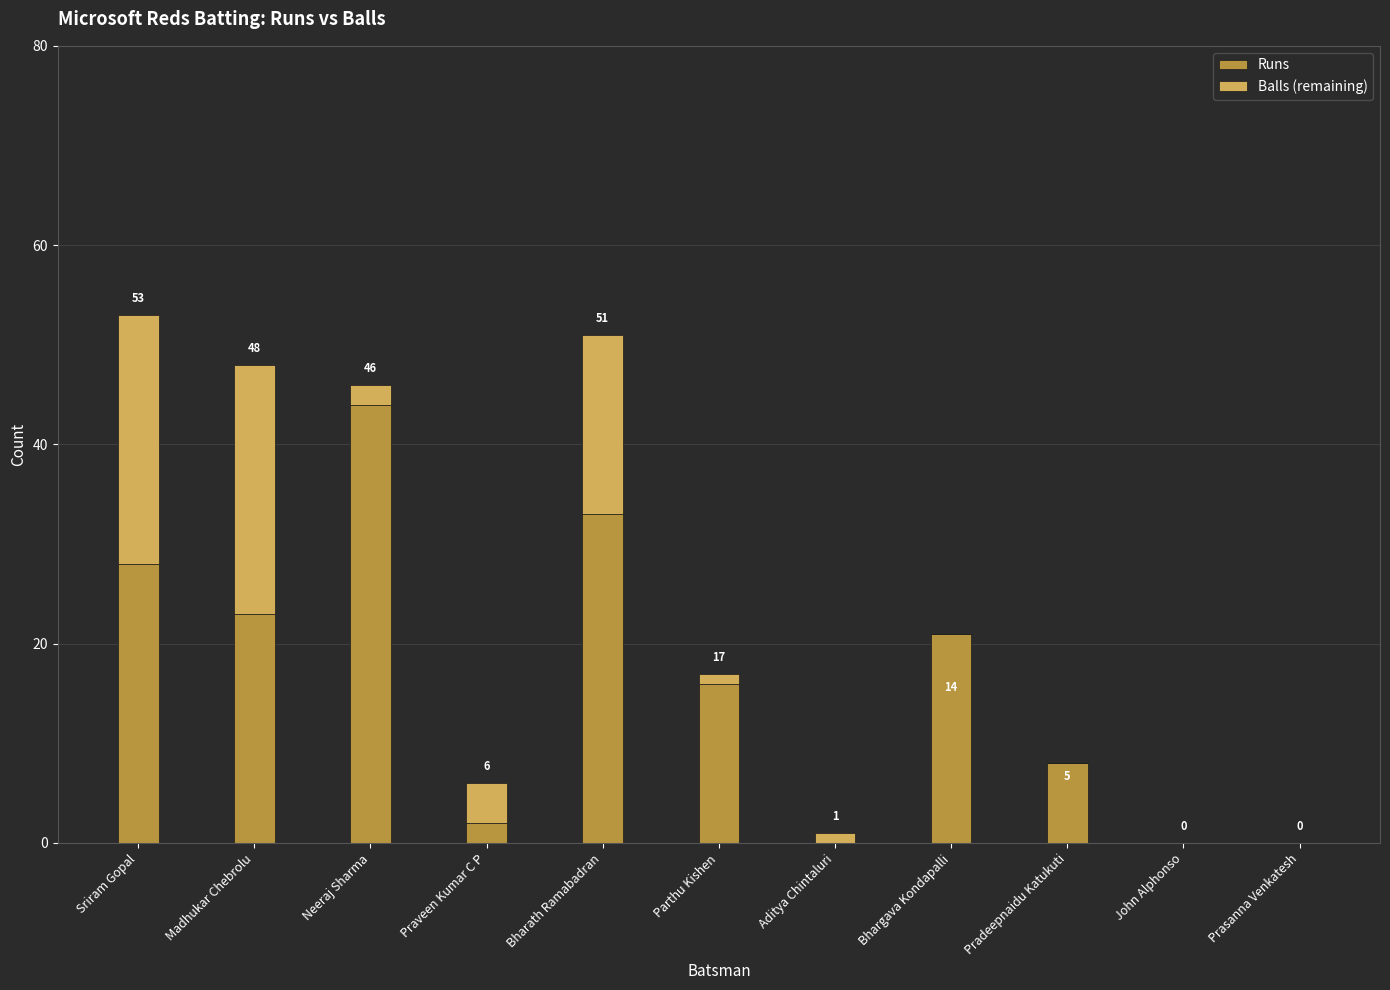

Where is Runs nearest to the value 22?

Madhukar Chebrolu